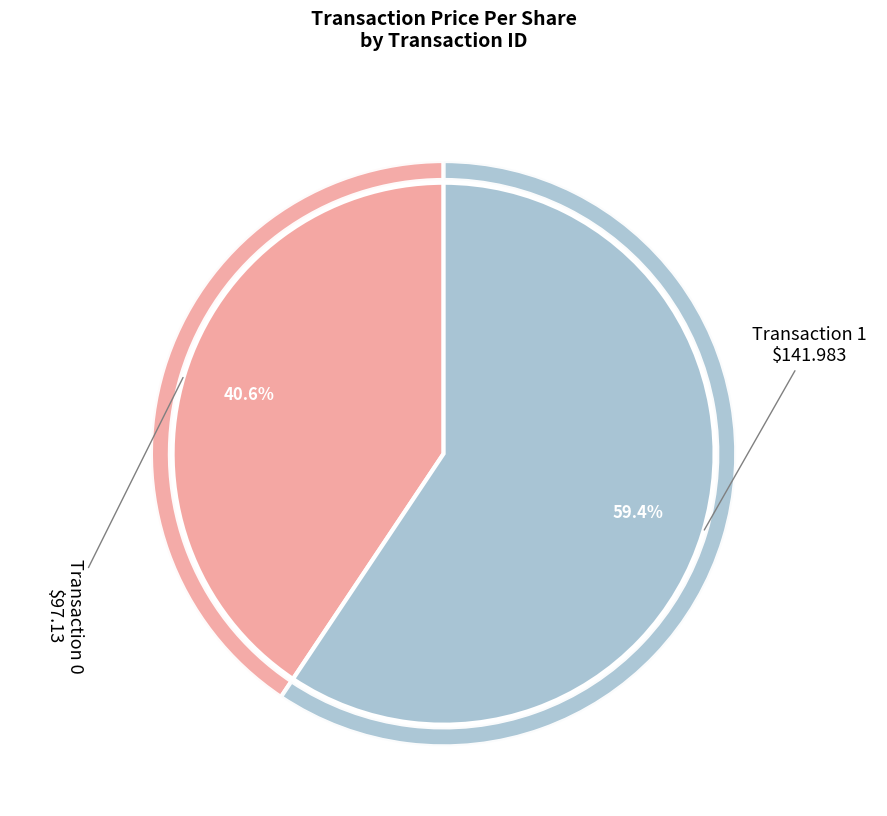

How many slices are in this pie chart?

2